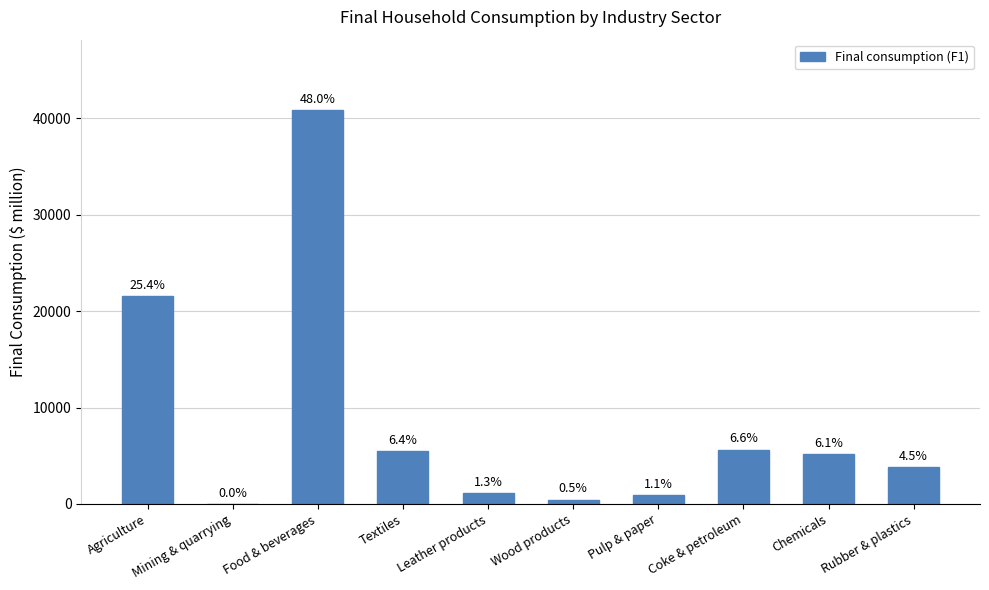

Rank the categories by value from highest to lowest.

Food & beverages, Agriculture, Coke & petroleum, Textiles, Chemicals, Rubber & plastics, Leather products, Pulp & paper, Wood products, Mining & quarrying